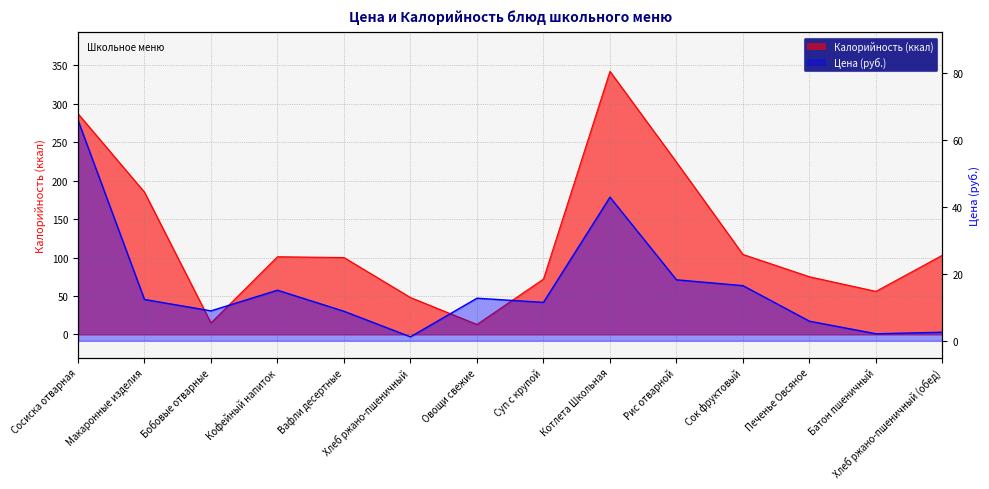

Which has a higher value, Вафли десертные or Котлета Школьная?

Котлета Школьная